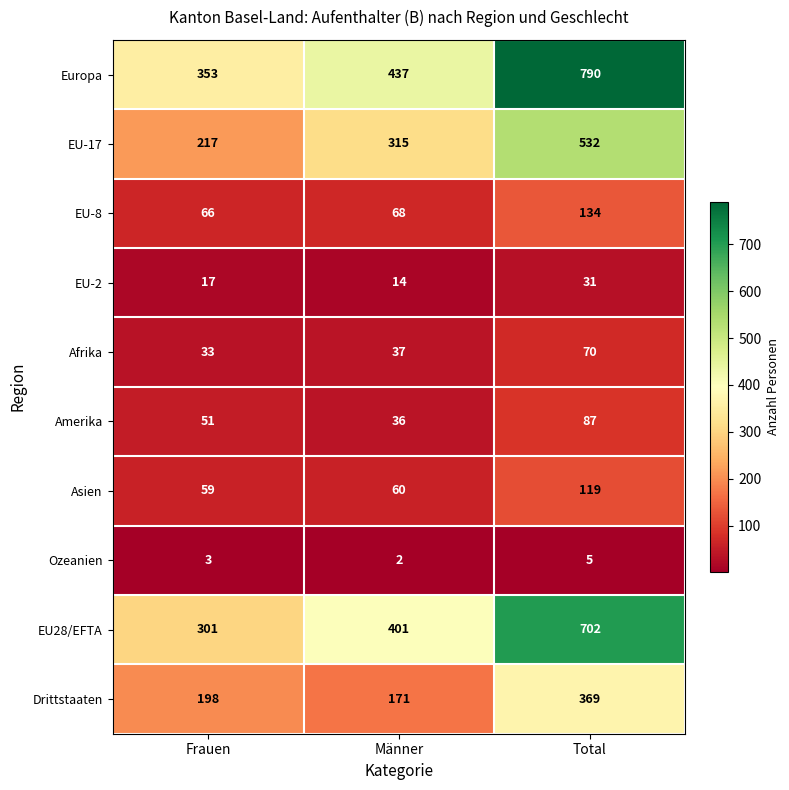

Which series has the widest spread of values?

Europa